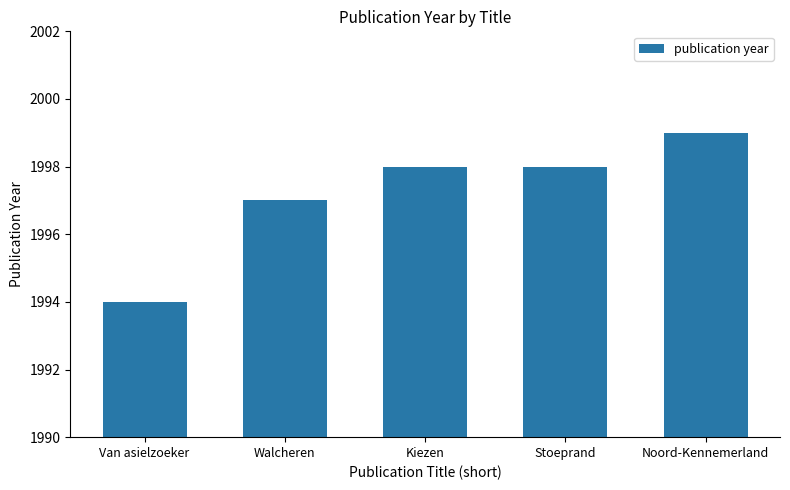

How many values are between 1997 and 1998?

3